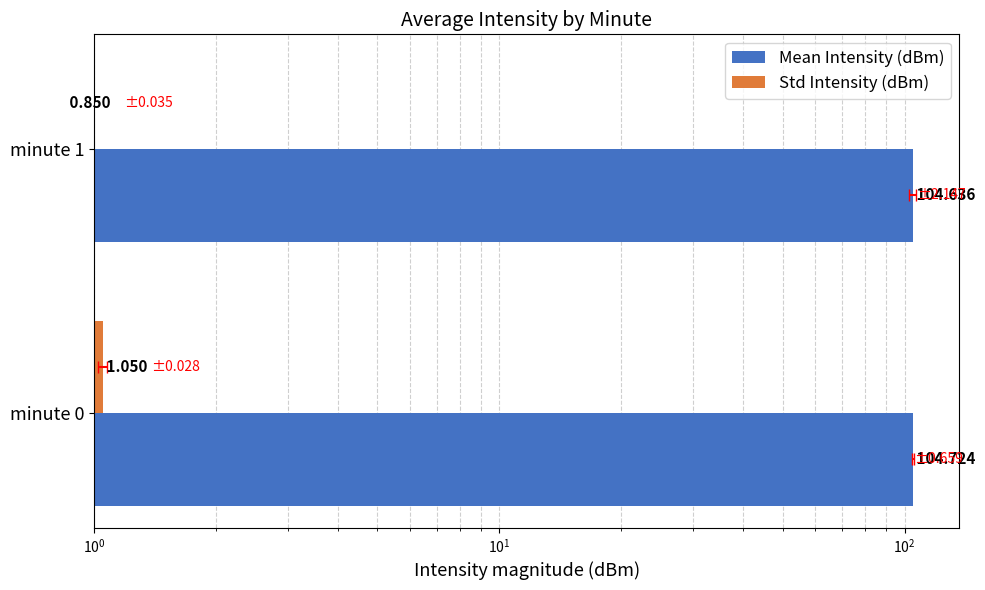

Reading right to left, list all the values displayed in this chart.

Mean Intensity (dBm): 104.6	104.7
Std Intensity (dBm): 0.8	1.1